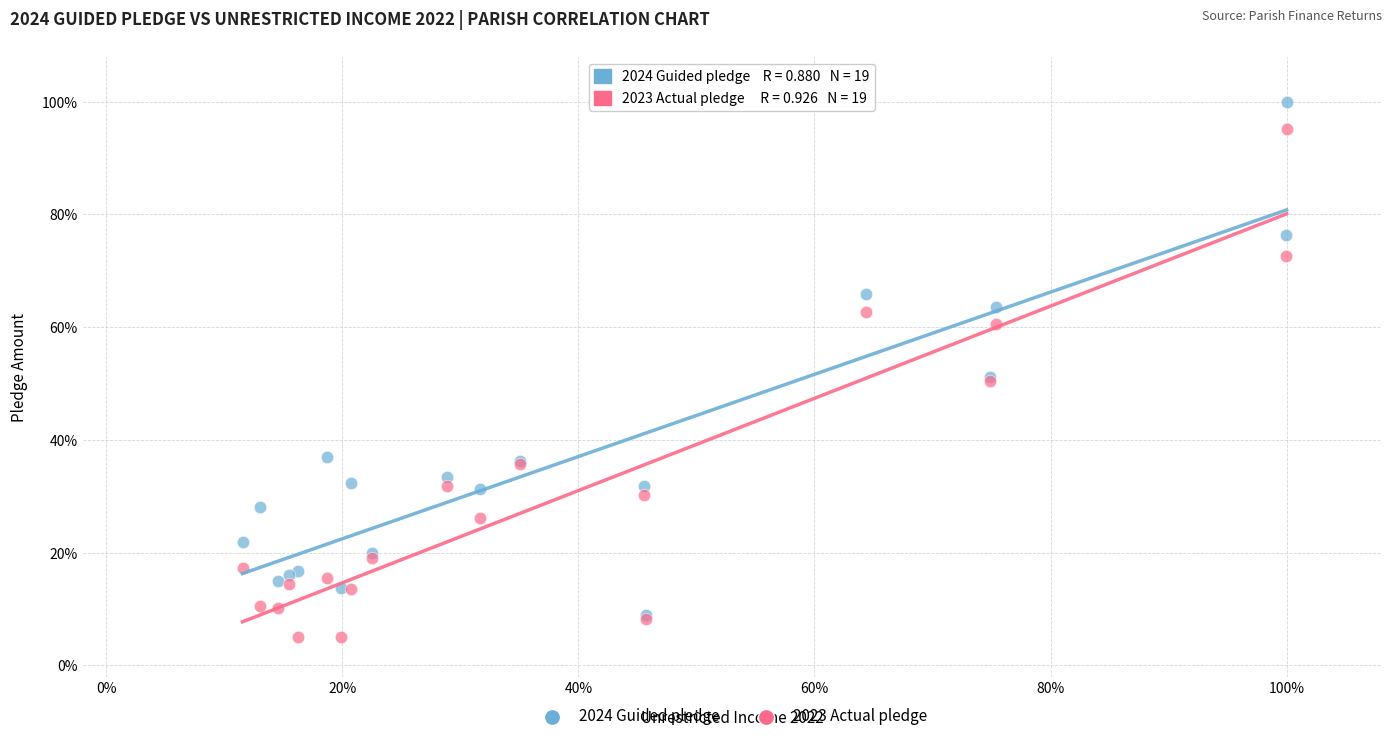

What are all the series names shown in the legend?

2024 Guided pledge, 2023 Actual pledge